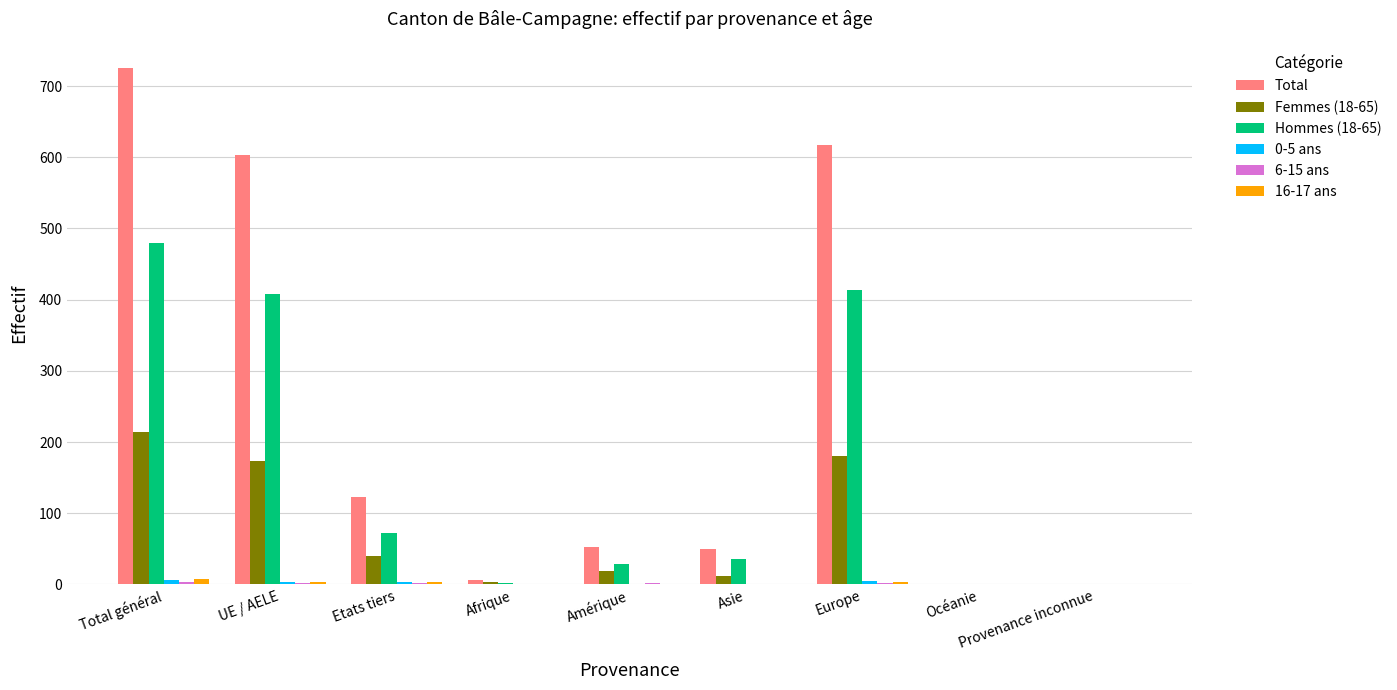

The Total series shows 344 at UE / AELE. True or false?

False